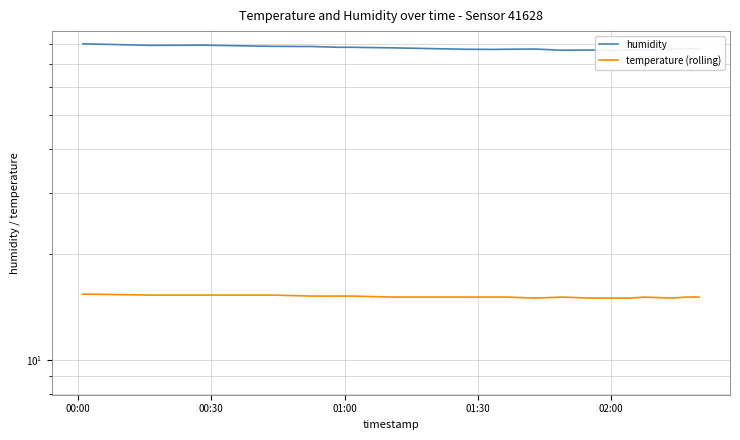

Which label corresponds to the largest value in the chart?

00:00